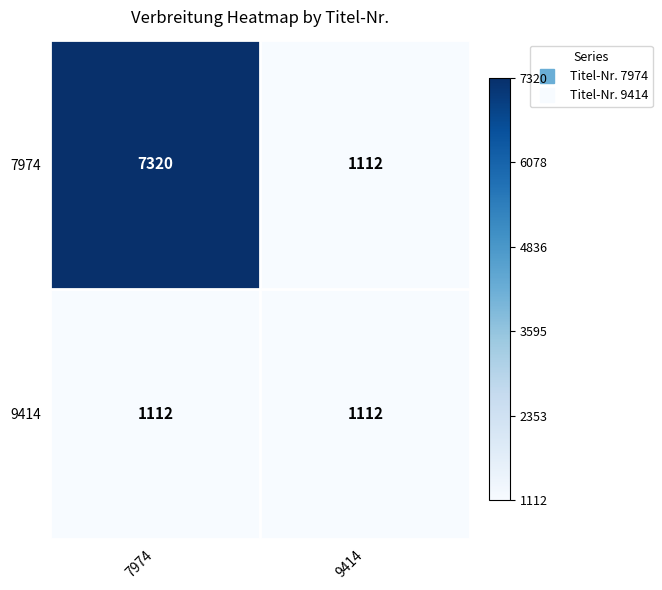

What is the average value of the 9414 series?

1112